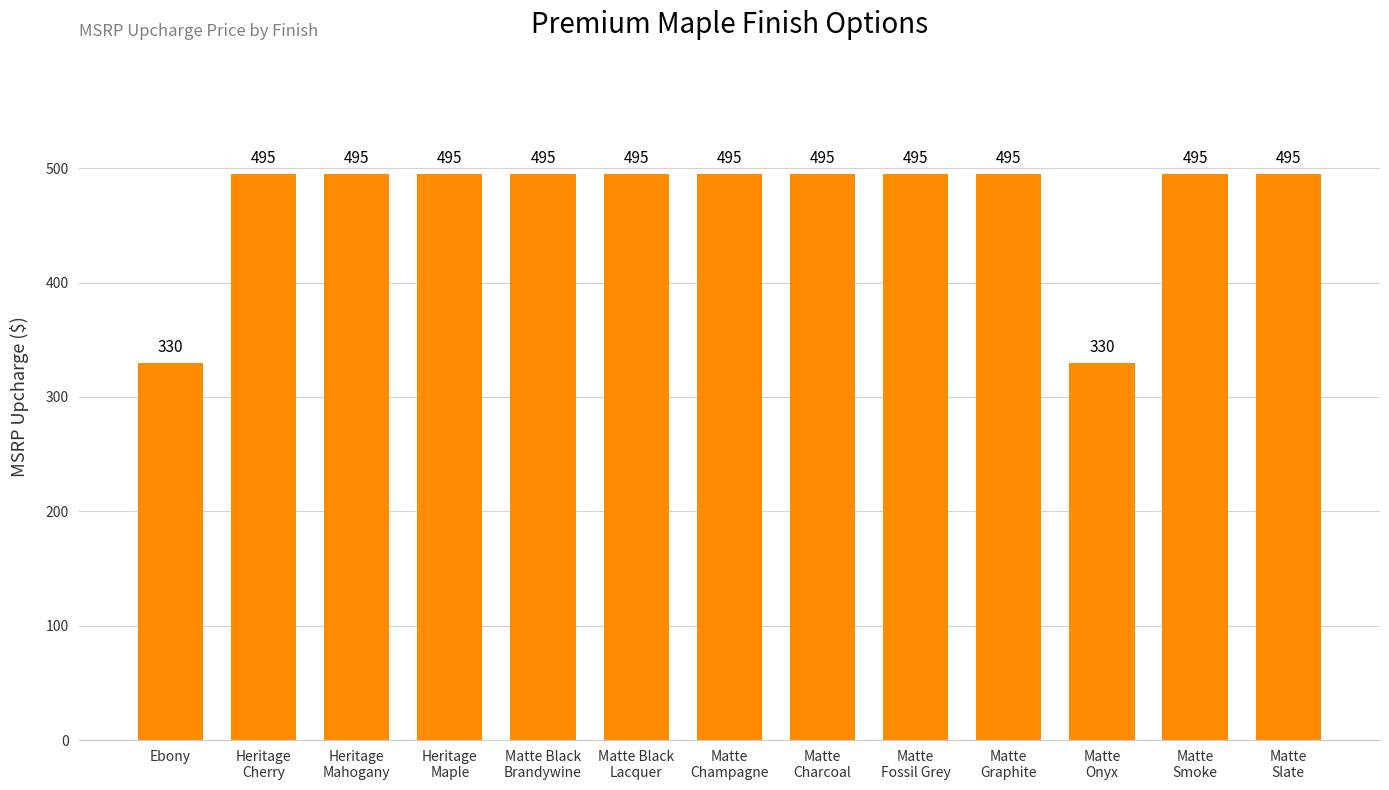

Reading left to right, list all the values displayed in this chart.

330	495	495	495	495	495	495	495	495	495	330	495	495